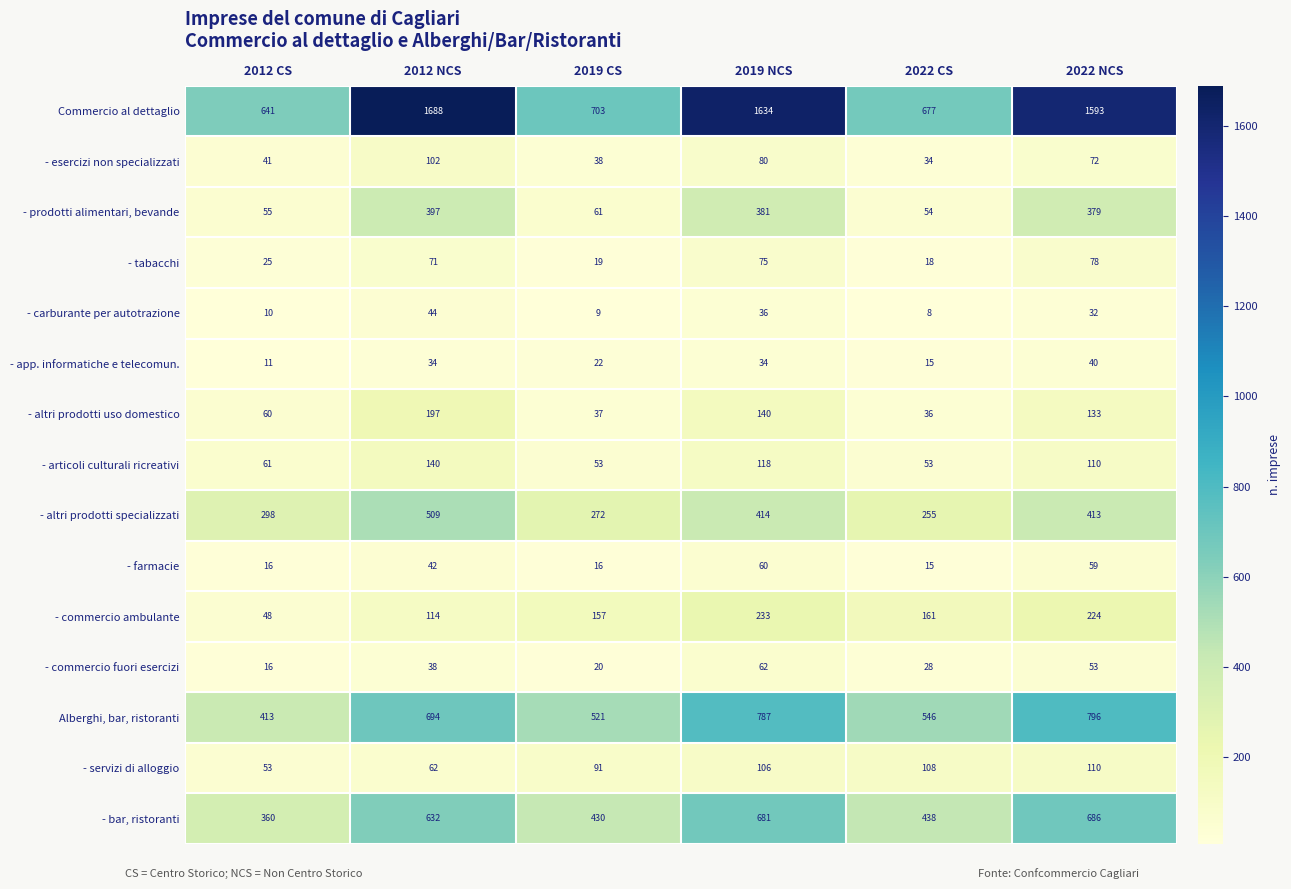

Rank the series by their maximum value, from highest to lowest.

Commercio al dettaglio, Alberghi, bar, ristoranti, - bar, ristoranti, - altri prodotti specializzati, - prodotti alimentari, bevande, - commercio ambulante, - altri prodotti uso domestico, - articoli culturali ricreativi, - servizi di alloggio, - esercizi non specializzati, - tabacchi, - commercio fuori esercizi, - farmacie, - carburante per autotrazione, - app. informatiche e telecomun.